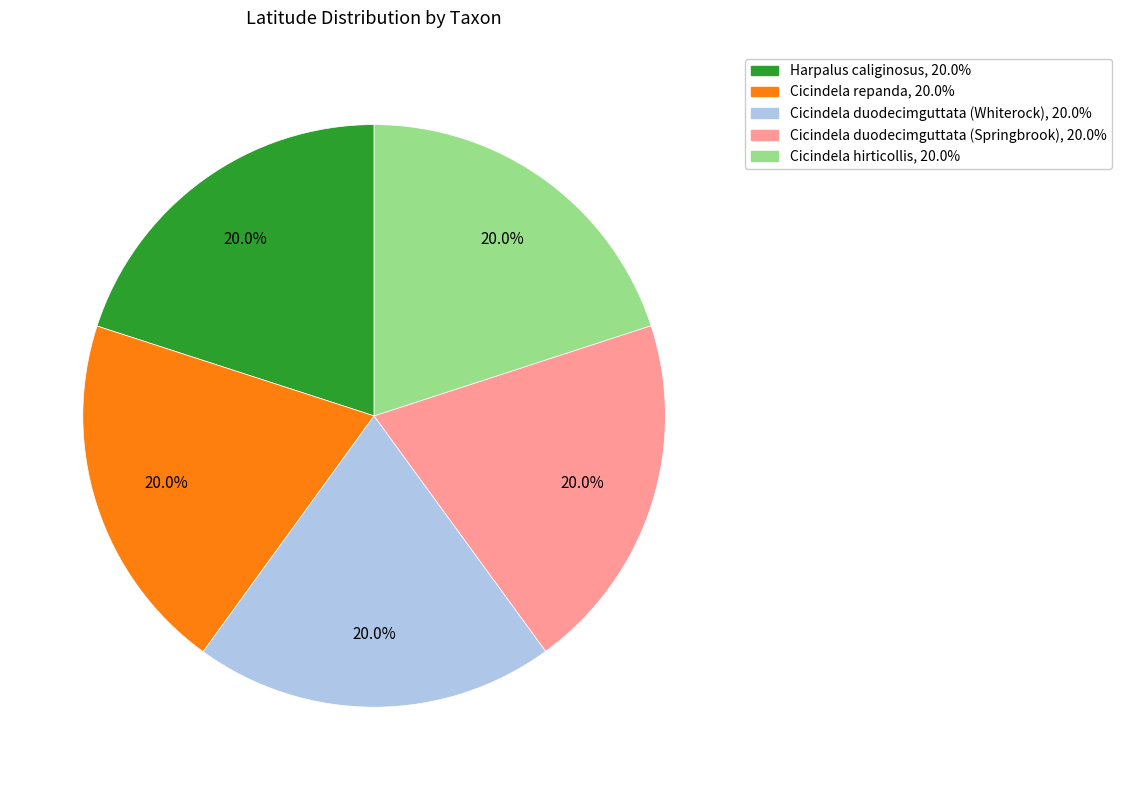

Approximately how many times larger is the value at Cicindela repanda compared to Cicindela duodecimguttata (Springbrook)?

1.0